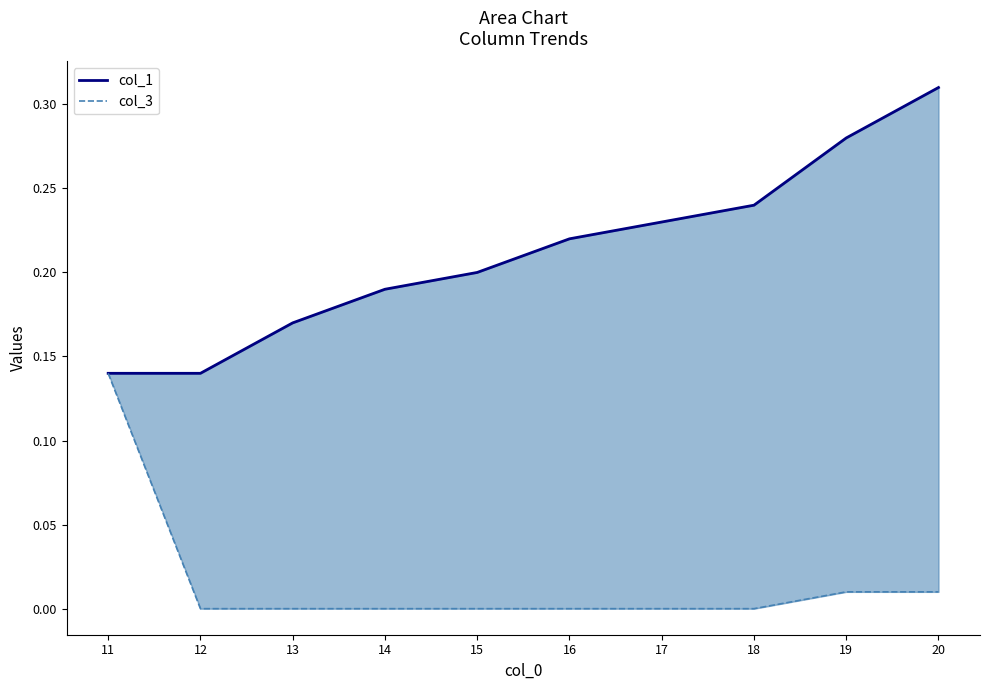

Reading left to right, extract all data points from this chart.

col_1: 0.1	0.1	0.2	0.2	0.2	0.2	0.2	0.2	0.3	0.3
col_3: 0.1	0.0	0.0	0.0	0.0	0.0	0.0	0.0	0.0	0.0